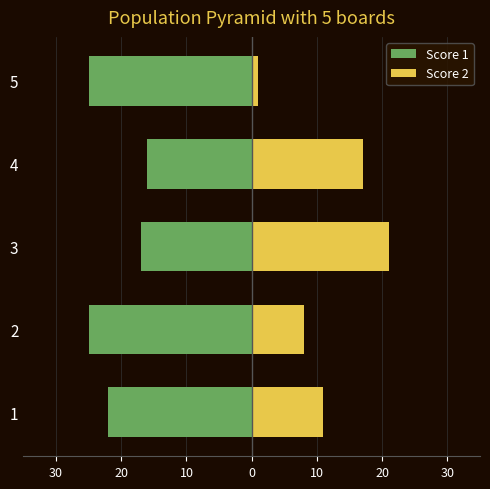

Is it true that Score 2 equals 32 at 3?

False